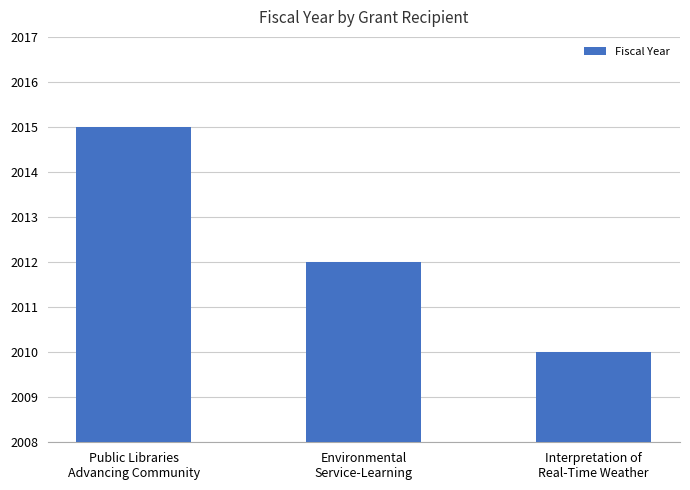

Rank the categories by value from lowest to highest.

Interpretation of
Real-Time Weather, Environmental
Service-Learning, Public Libraries
Advancing Community